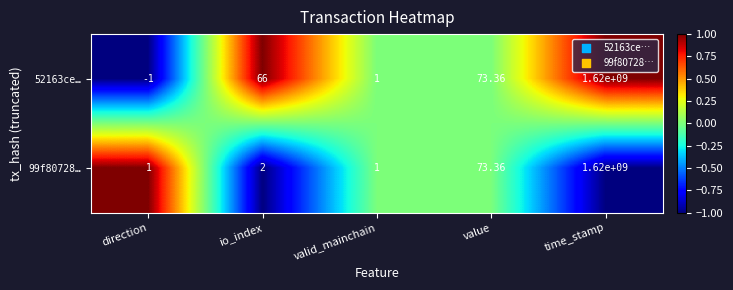

Where is 52163ce… nearest to the value 809999999?

value